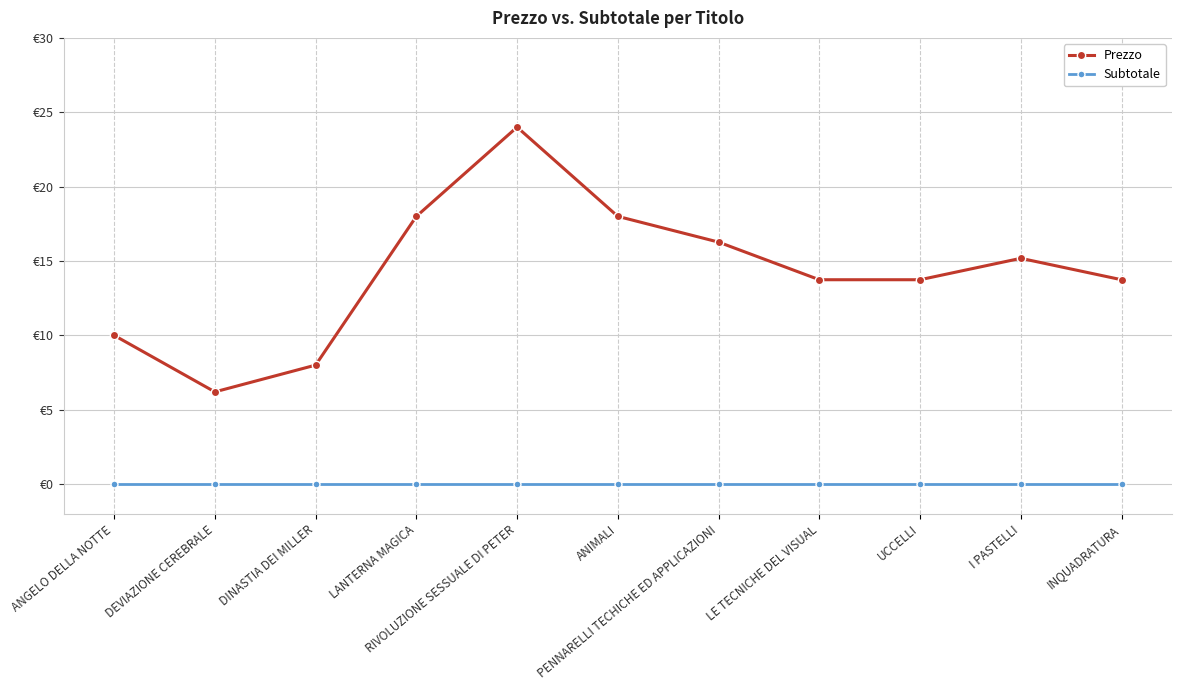

Where is Prezzo nearest to the value 15?

I PASTELLI